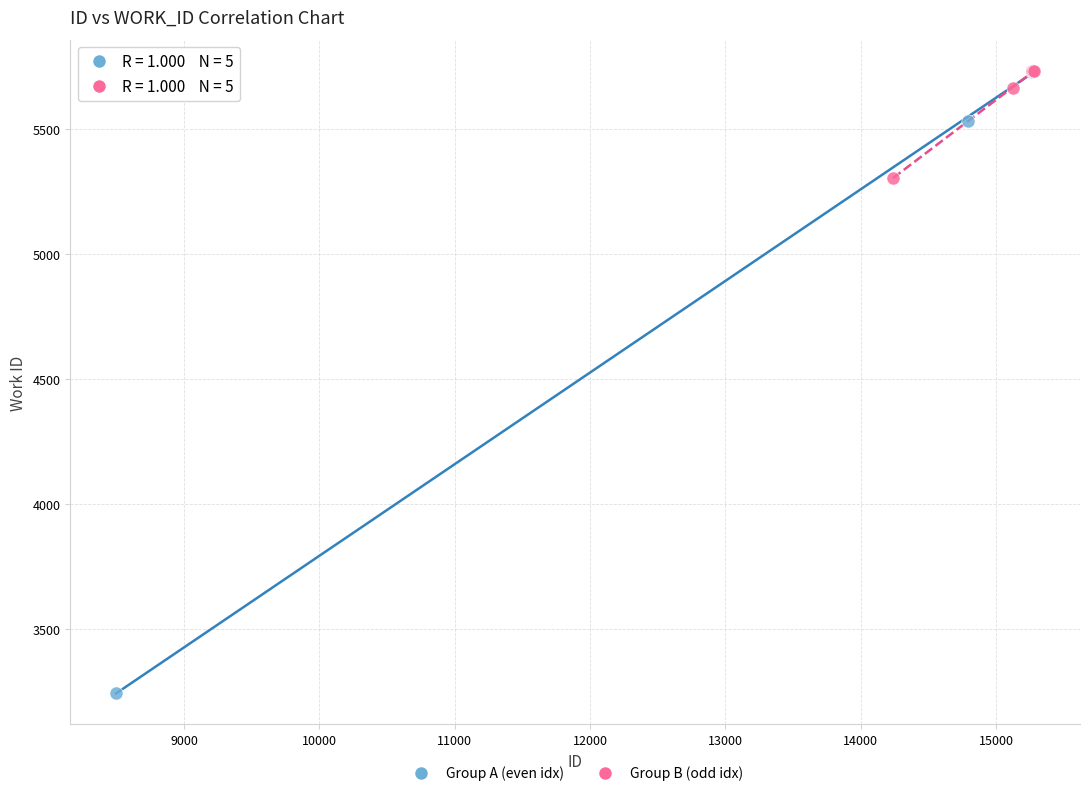

Which series contains the lowest Y value?

Group A (even idx)